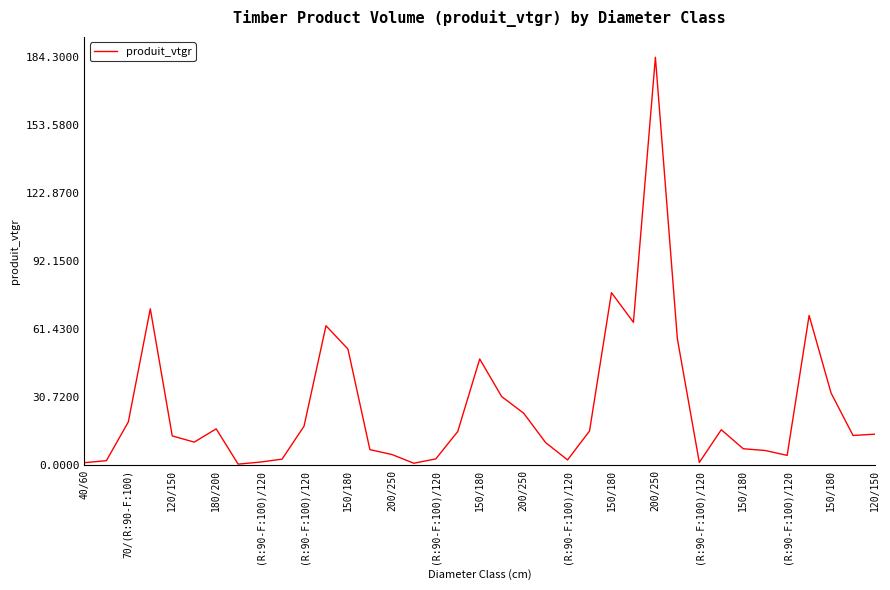

What is the maximum value shown in the chart?

184.3